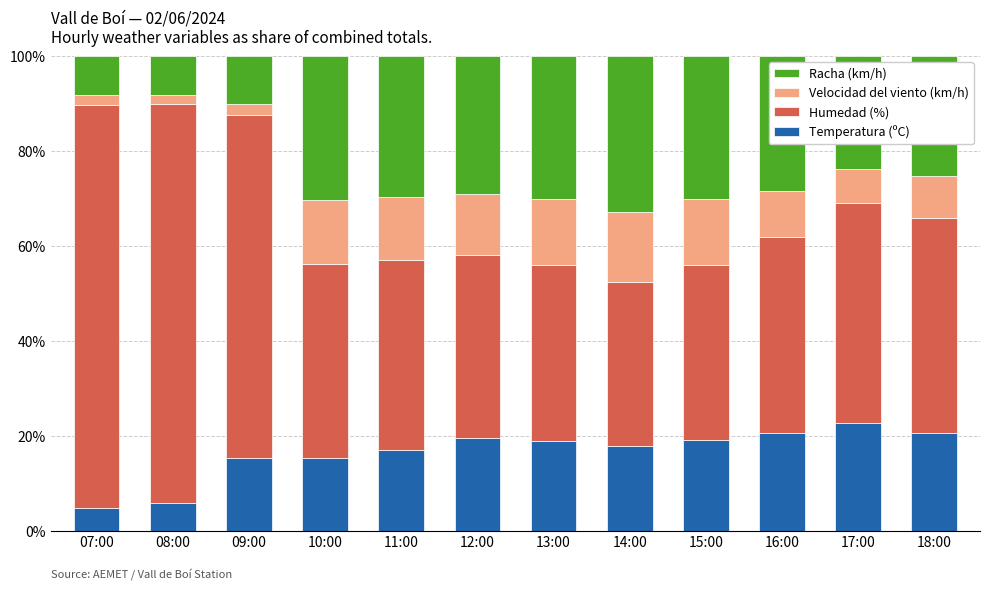

The Temperatura (ºC) series shows 6.0 at 16:00. True or false?

False